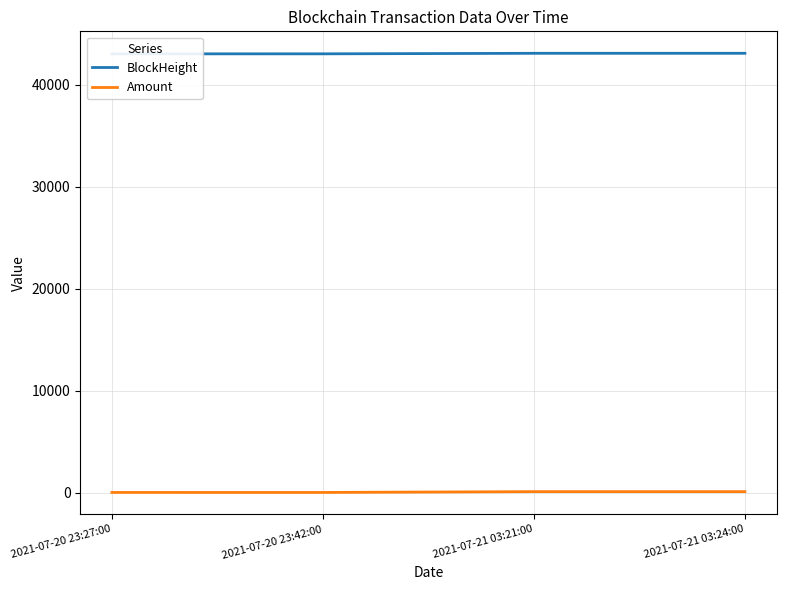

What is the sum of the BlockHeight values at 2021-07-20 23:42:00 and 2021-07-20 23:27:00?

86037.0